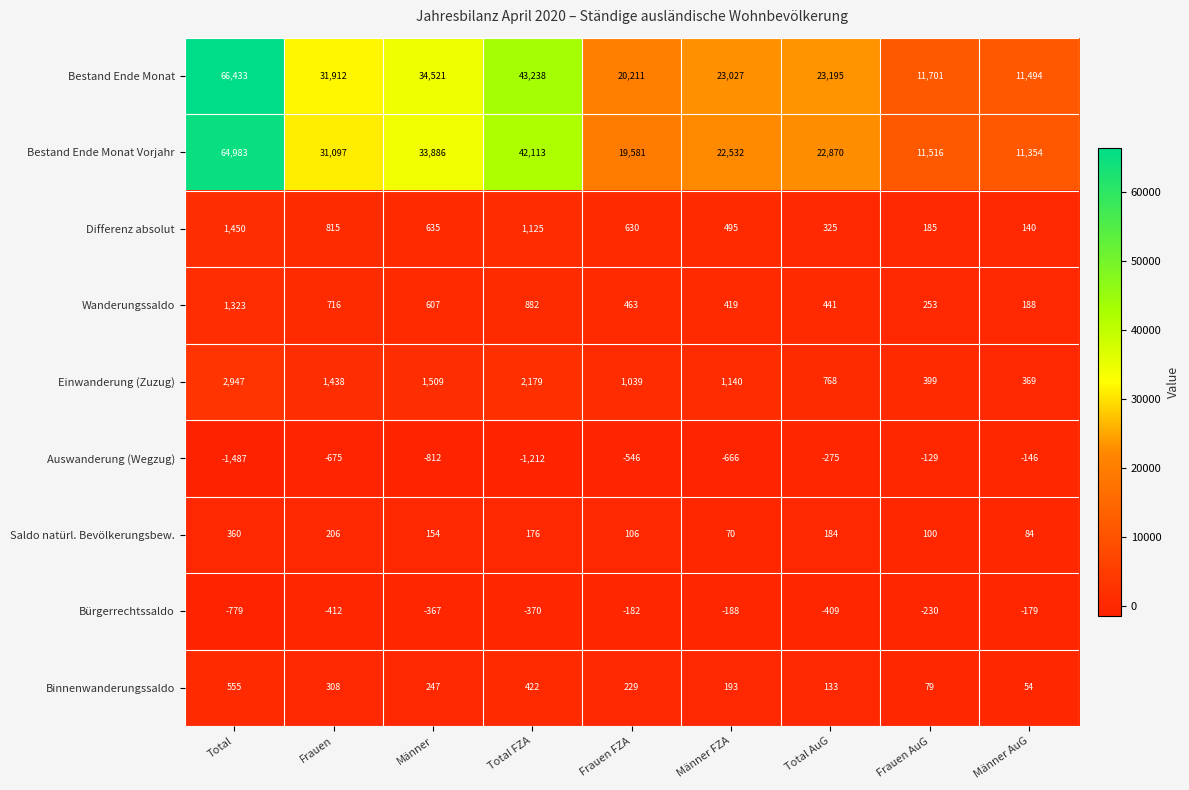

The Differenz absolut series shows 1825 at Total FZA. True or false?

False